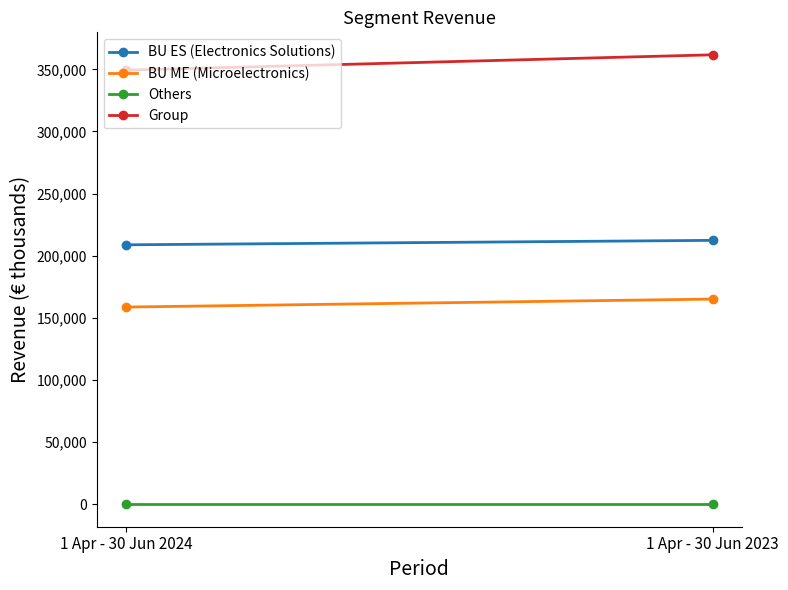

Reading left to right, list all the values displayed in this chart.

BU ES (Electronics Solutions): 1 Apr - 30 Jun 2024=208769	1 Apr - 30 Jun 2023=212350
BU ME (Microelectronics): 1 Apr - 30 Jun 2024=158689	1 Apr - 30 Jun 2023=165094
Others: 1 Apr - 30 Jun 2024=0	1 Apr - 30 Jun 2023=0
Group: 1 Apr - 30 Jun 2024=349353	1 Apr - 30 Jun 2023=361670